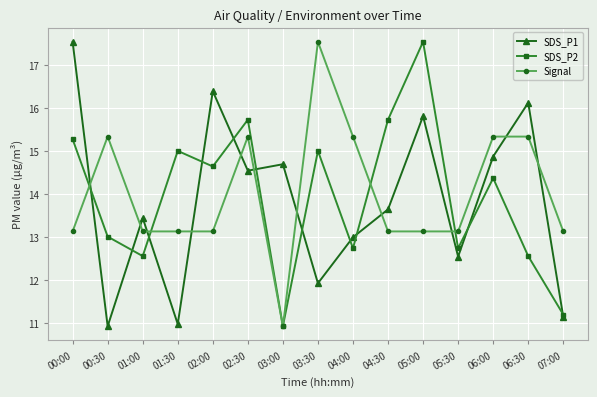

What is the label of the 11th point from the right?

02:00